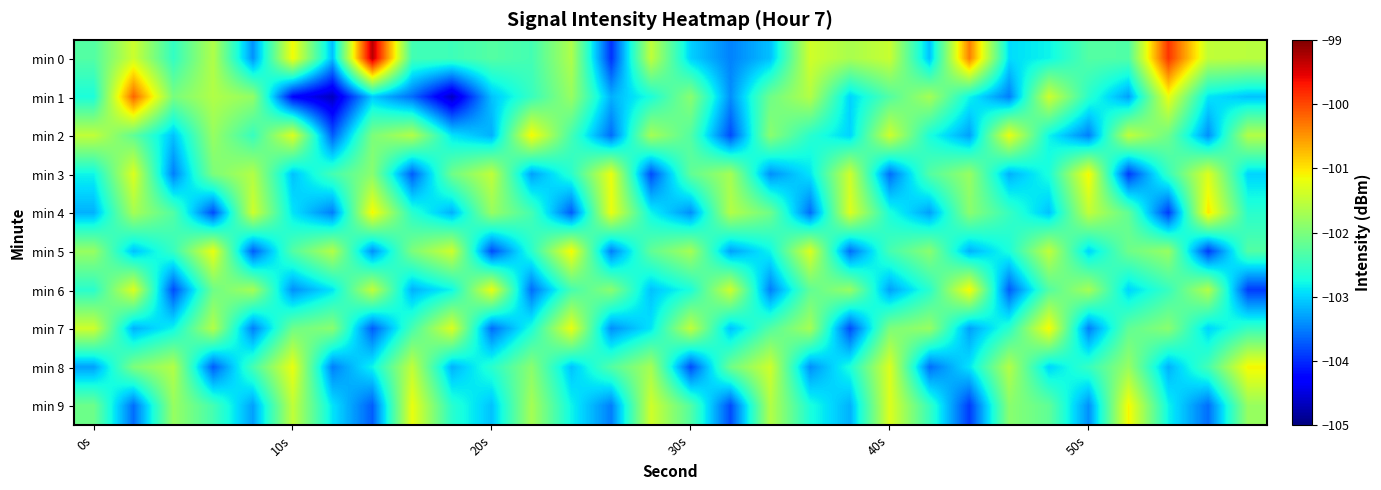

What is the minimum value shown in the chart?

-104.7